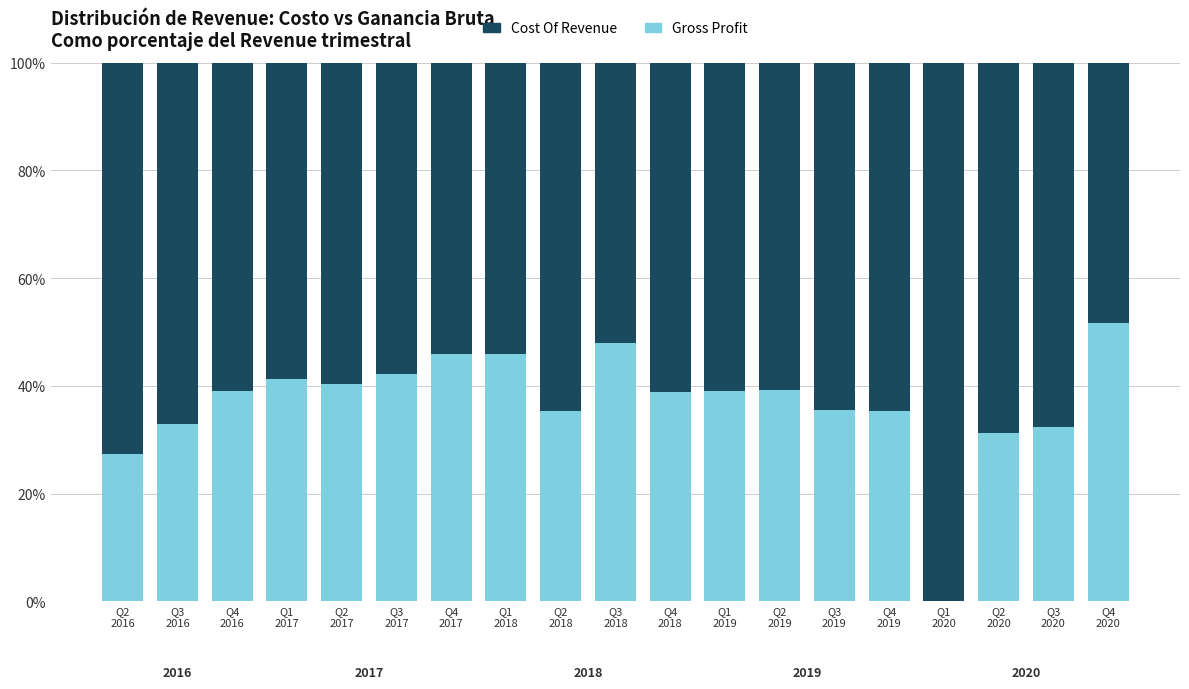

What is the sum of all Gross Profit values?

701.6